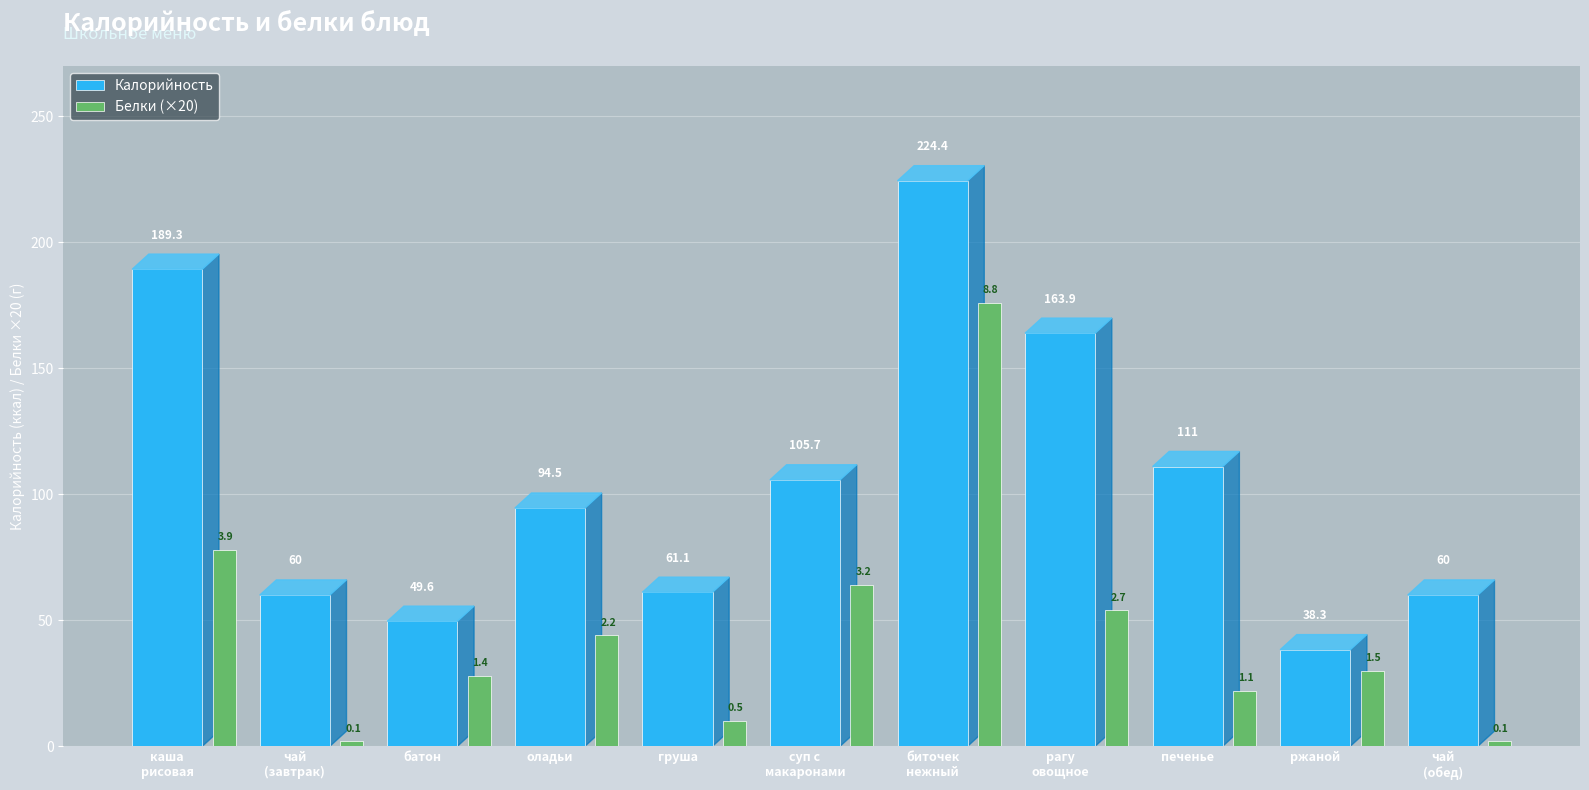

At how many categories does at least one series exceed 138?

3